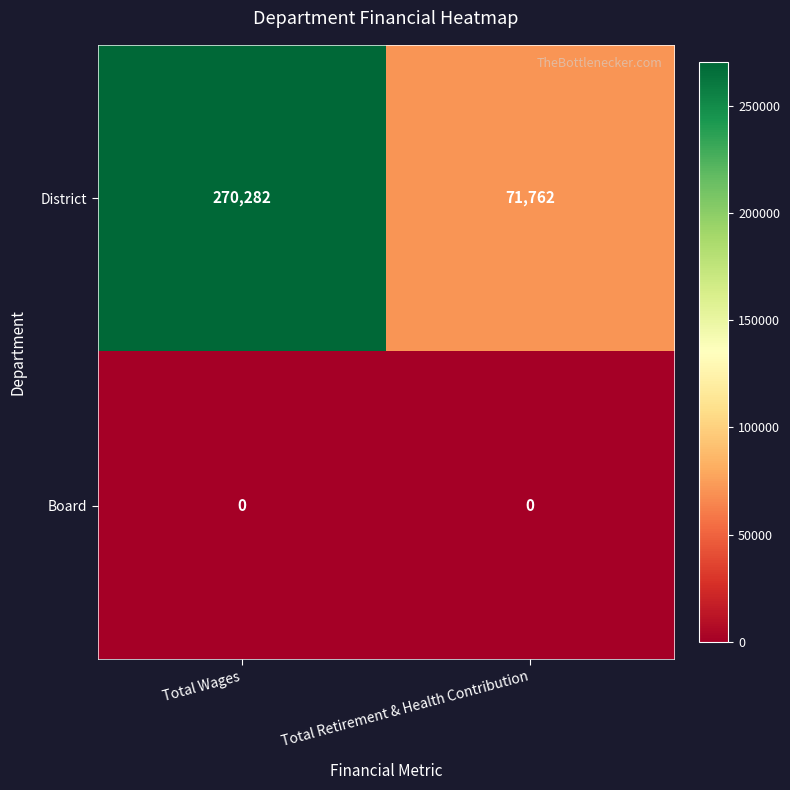

What is the average value of the District series?

171022